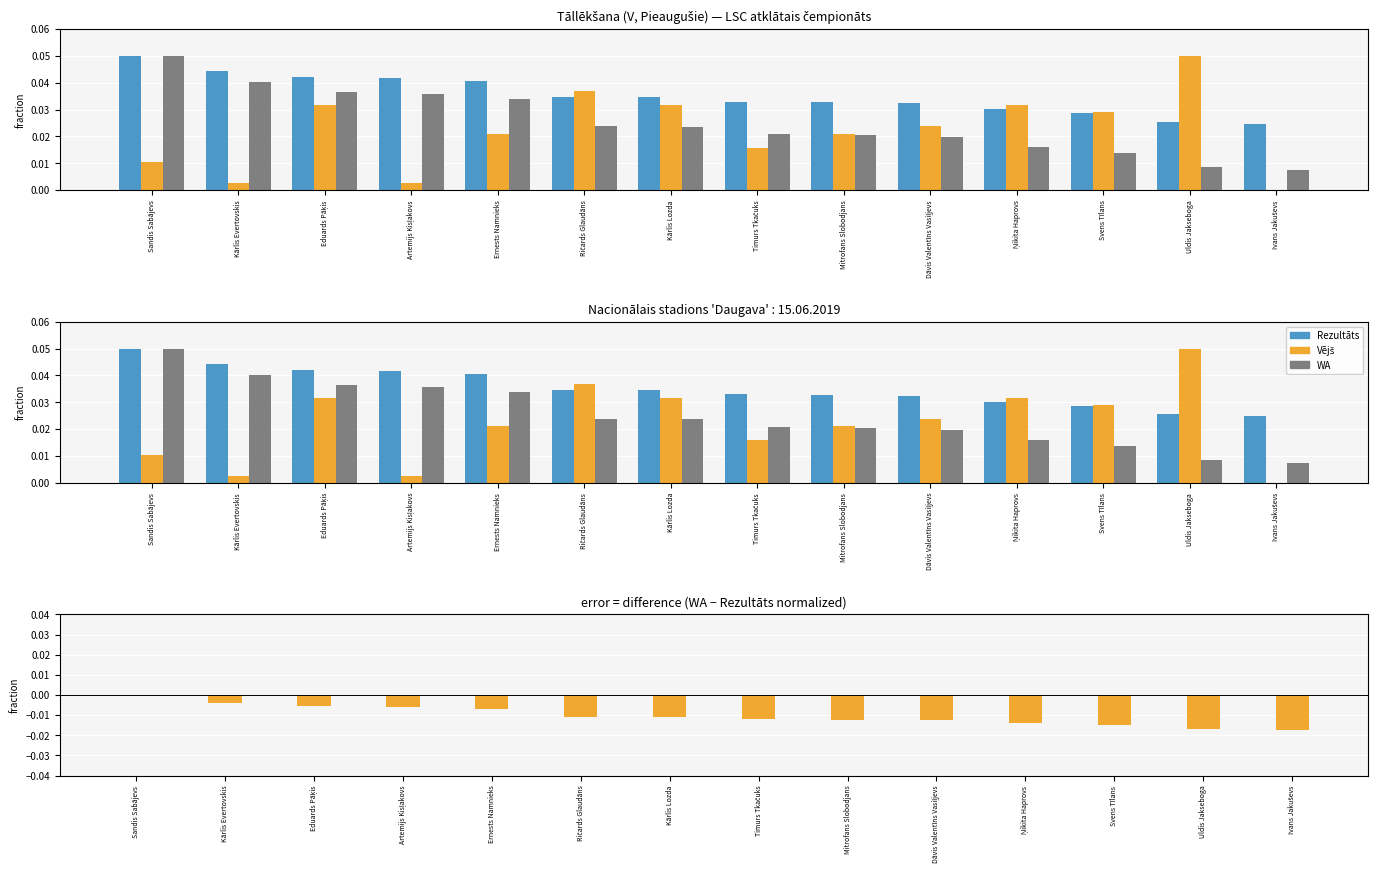

How many WA − Rezultāts (normalized) values are between 0 and 1?

1